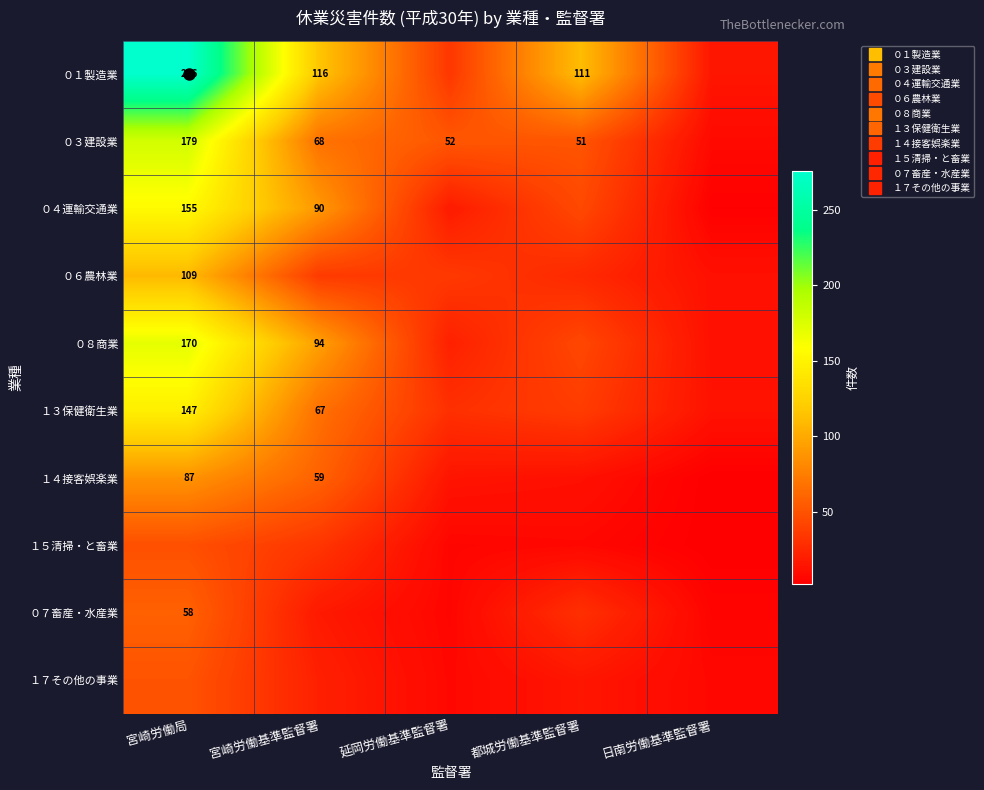

Which has a higher value, 延岡労働基準監督署 or 都城労働基準監督署?

都城労働基準監督署